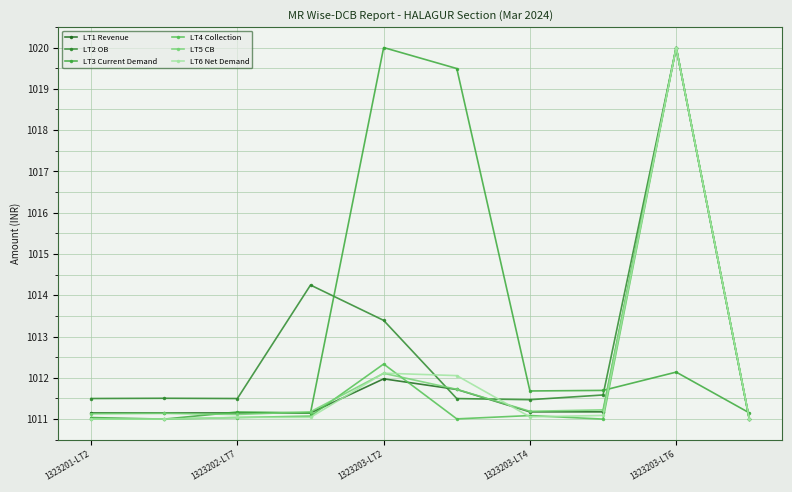

At which category is the sum across all series the highest?

1323203-LT6